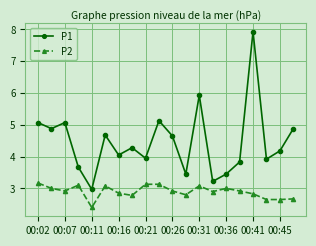

What is the difference between the maximum and minimum values in the P1 series?

5.0